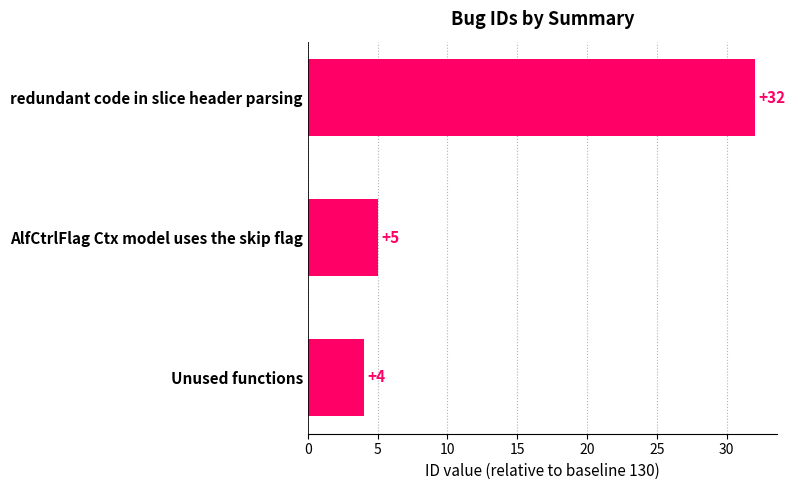

Which category has the highest value across all series?

redundant code in slice header parsing